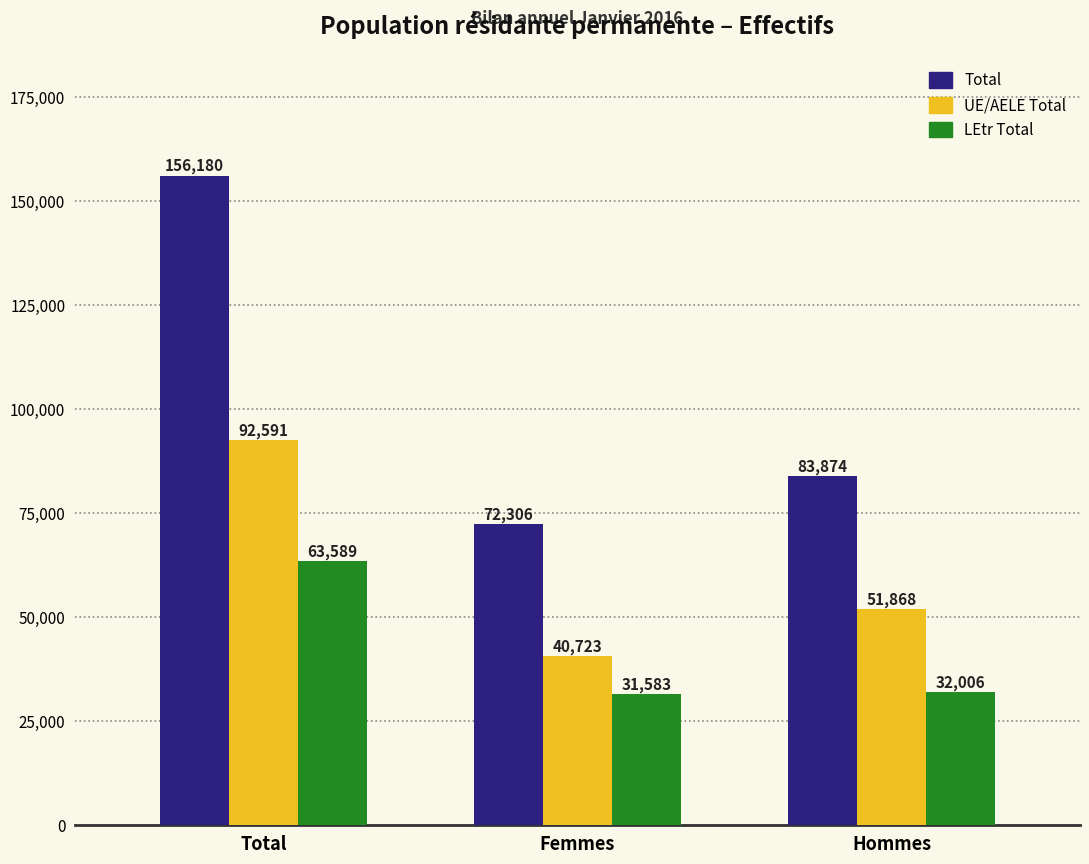

Between Total and Femmes, which series saw the biggest shift?

Total